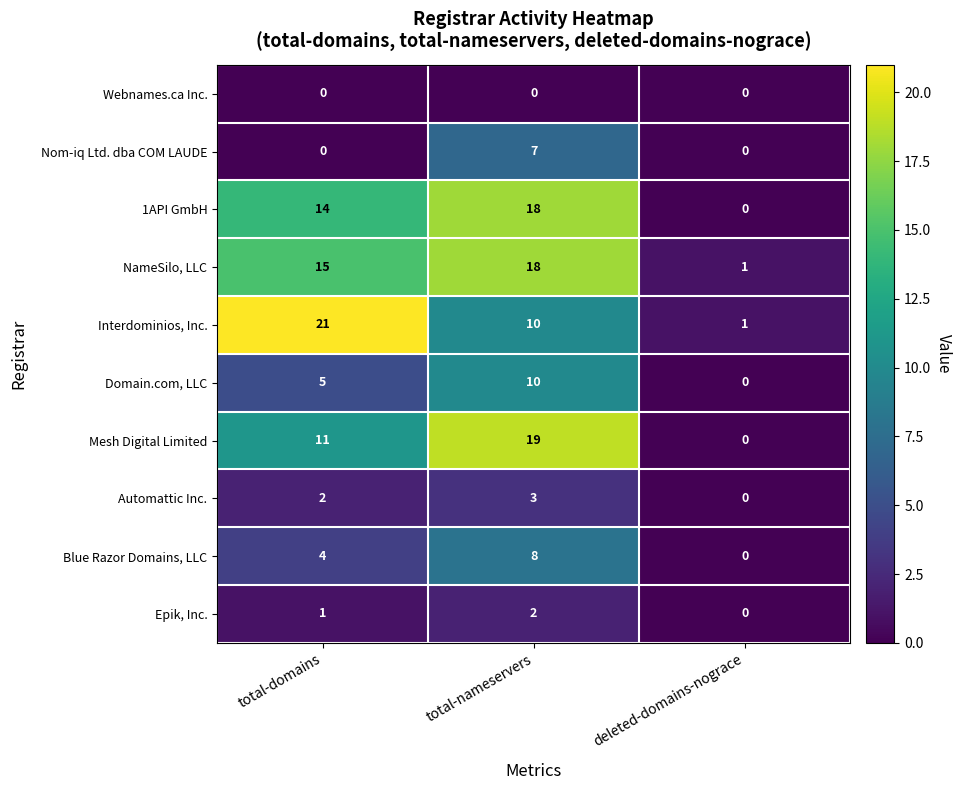

At which category is the sum across all series the highest?

total-nameservers